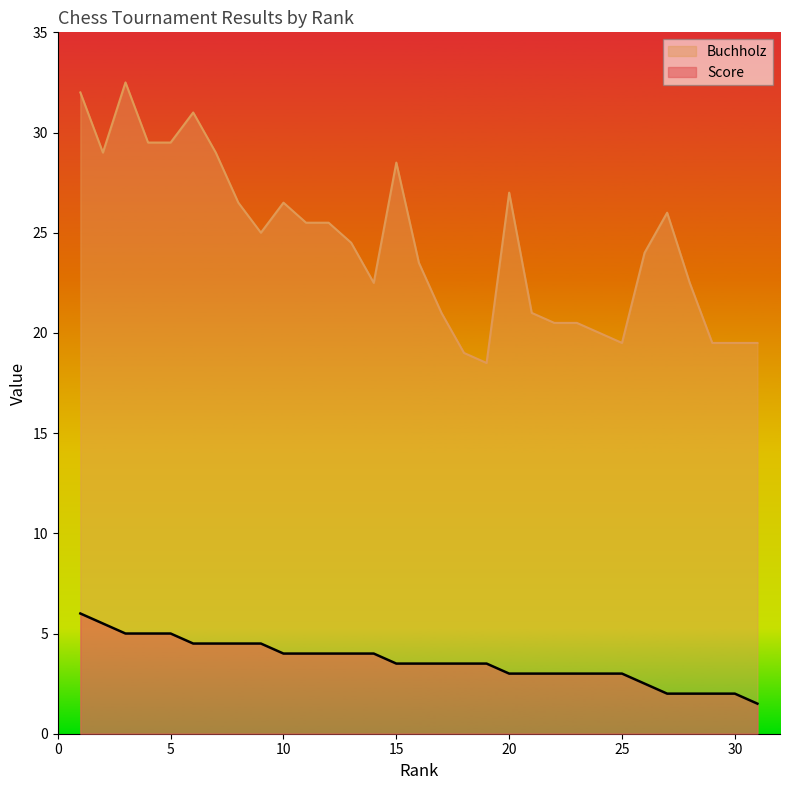

What is the greatest value displayed?

32.5